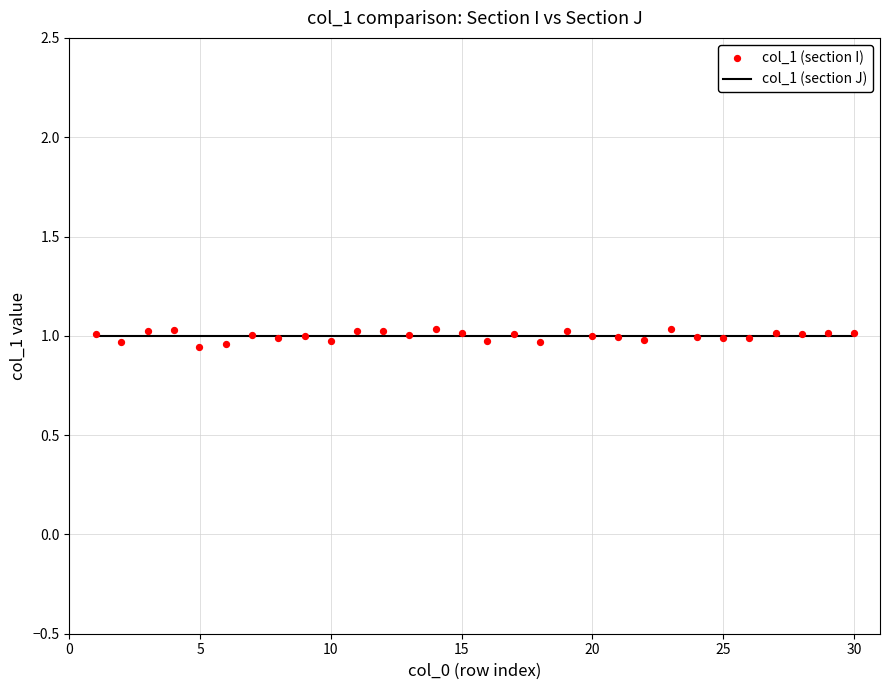

Which series reaches the minimum Y coordinate?

col_1 (section I)